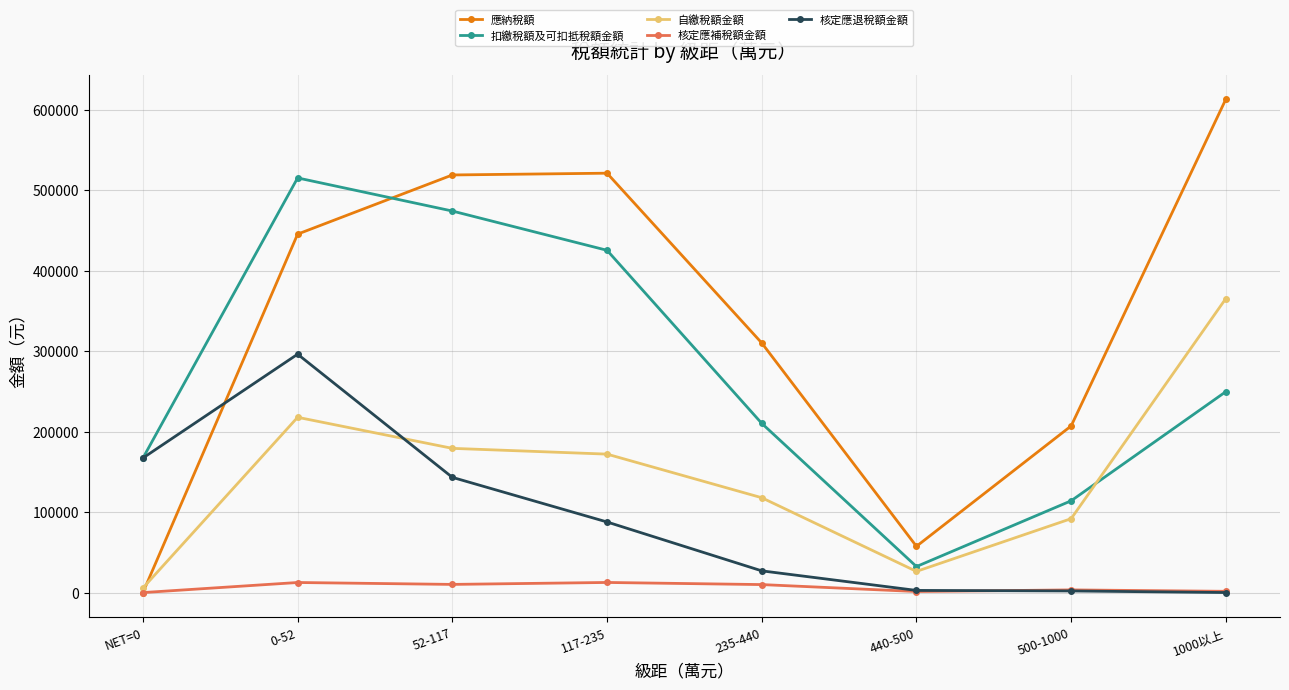

How many values in 應納稅額 are above zero?

7